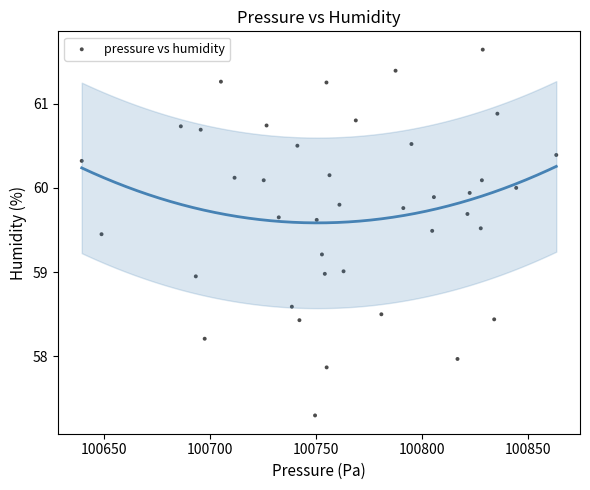

What is the range of Y values (max minus min)?

4.3